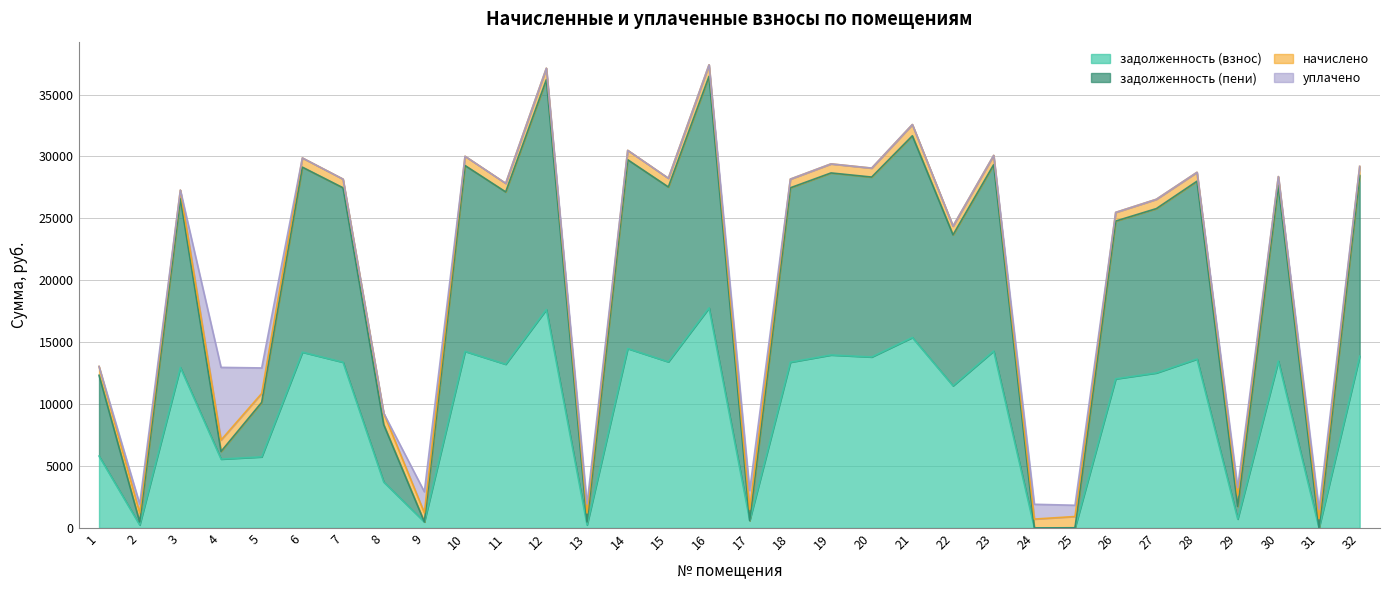

At which category does задолженность (взнос) reach its first local peak?

3